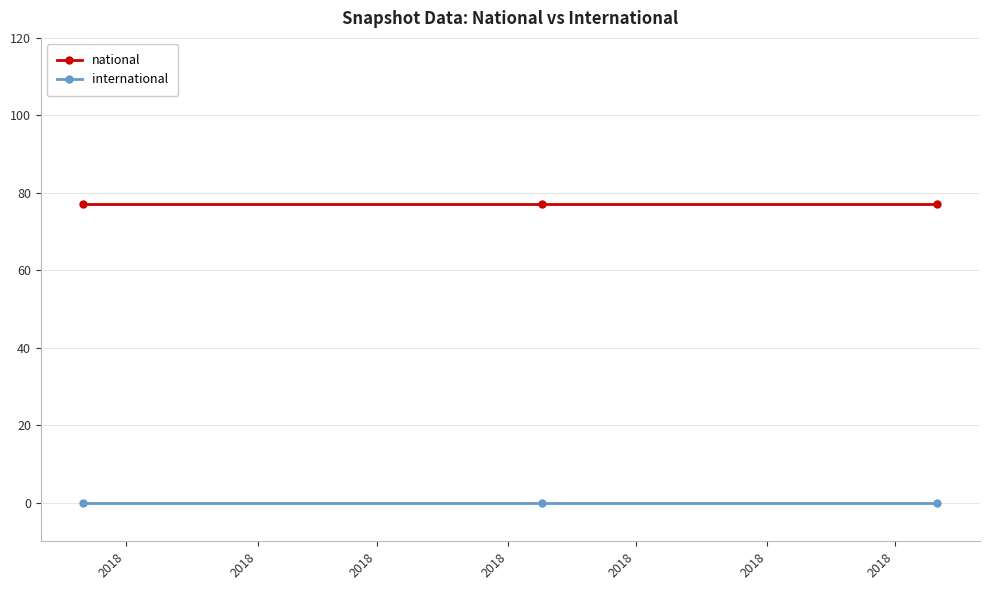

What is the maximum value for national?

77